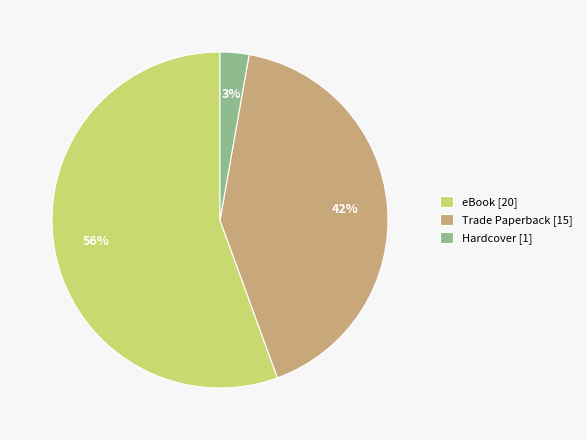

Which has a higher value, eBook [20] or Trade Paperback [15]?

eBook [20]